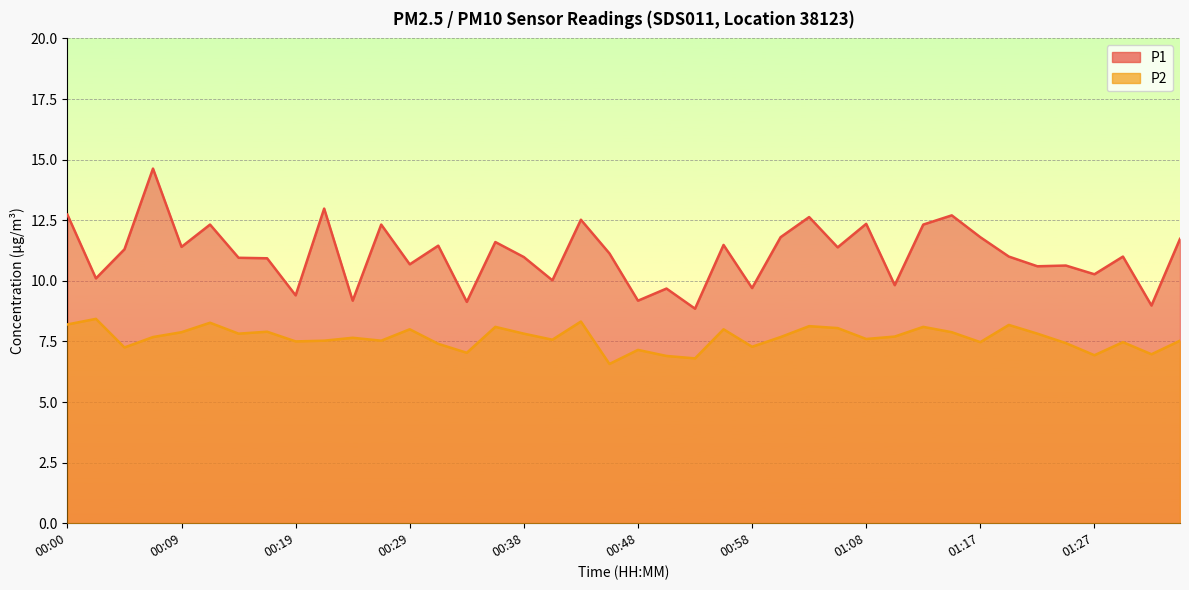

What is the value of the P1 point at the 26th from the left?

11.8